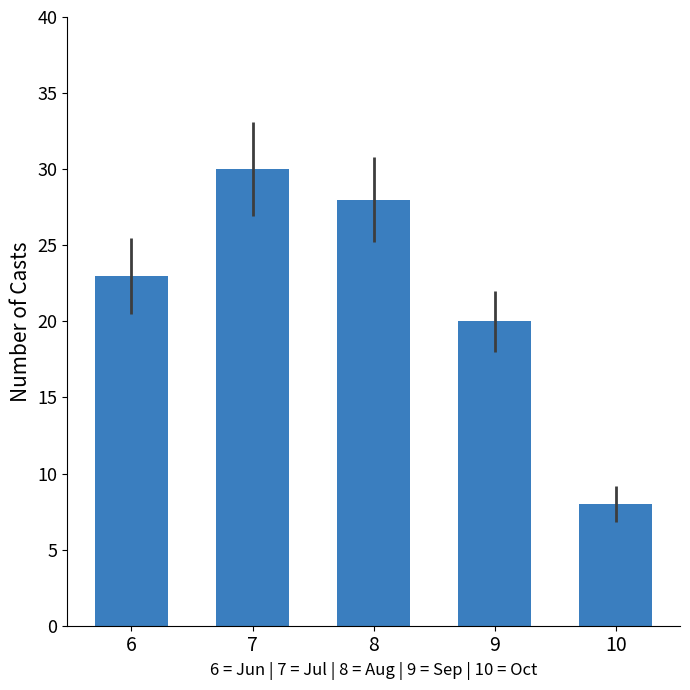

How many distinct data groups are displayed?

1